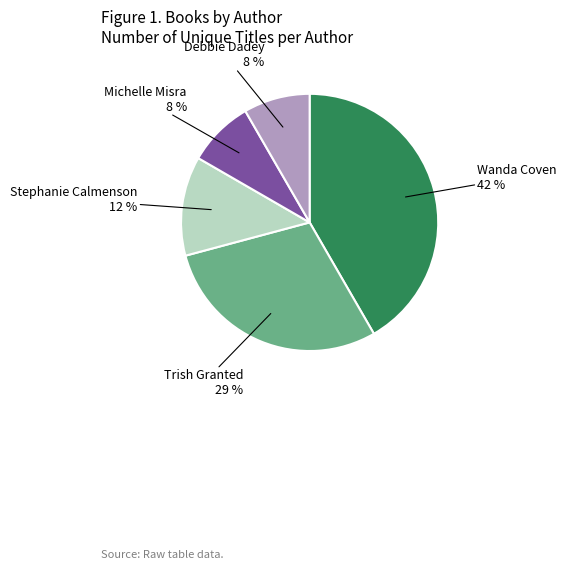

Is there any slice that represents more than half of the pie?

No